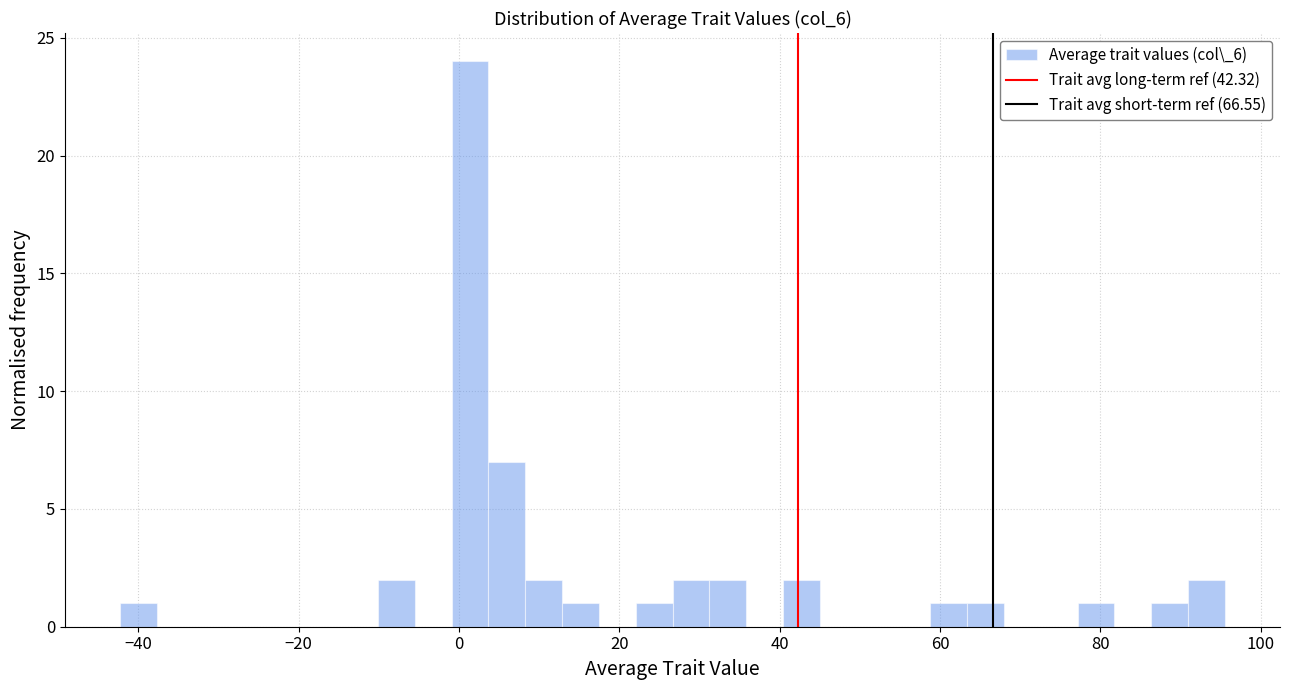

Around what value on the x-axis is the tallest bar? Give the approximate position of its centre, as read against the axis.

2